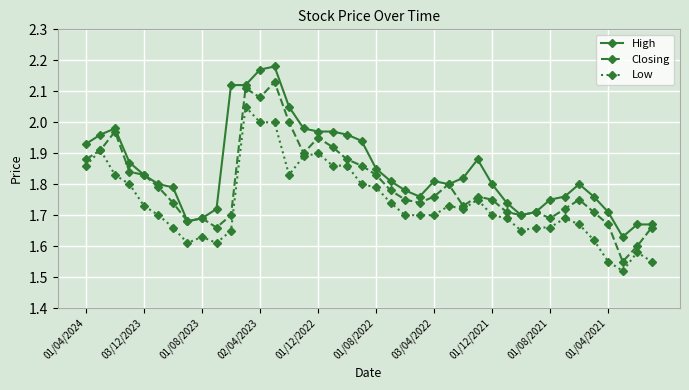

List the series in order of their peak value, lowest first.

Low, Closing, High